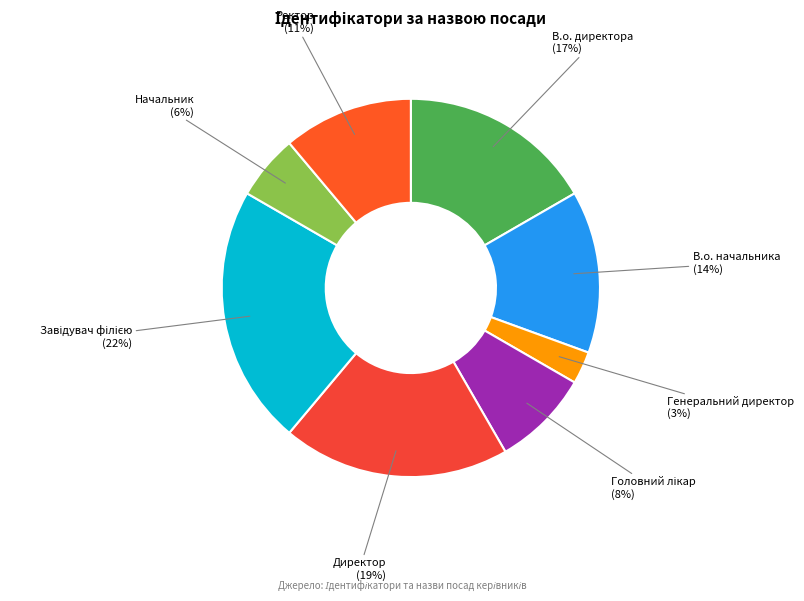

To the nearest percent, what percentage of the pie is В.о. начальника?

14%